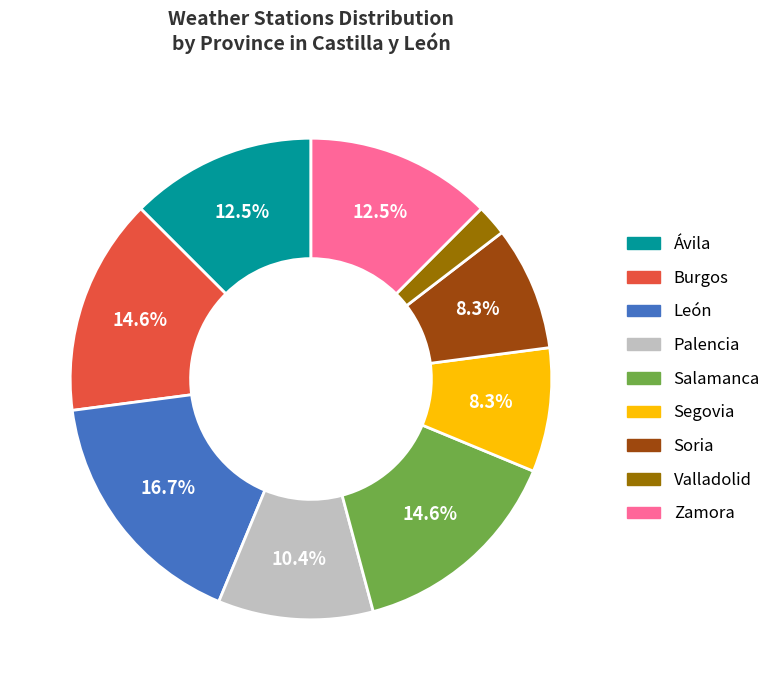

Is the sum of Zamora and Ávila greater than half?

No